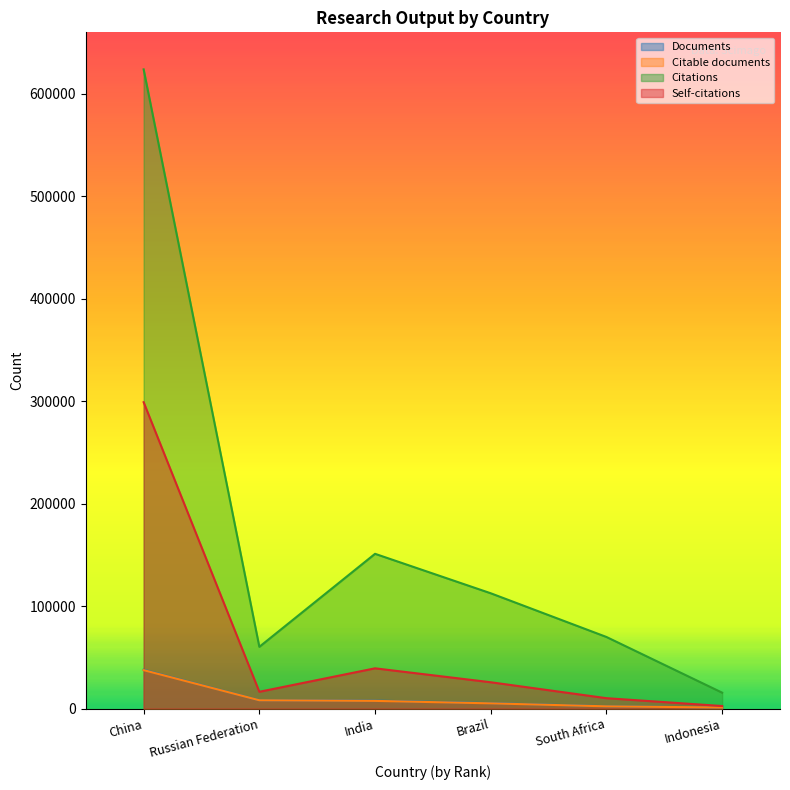

How many data points in Citable documents are above 7459?

2